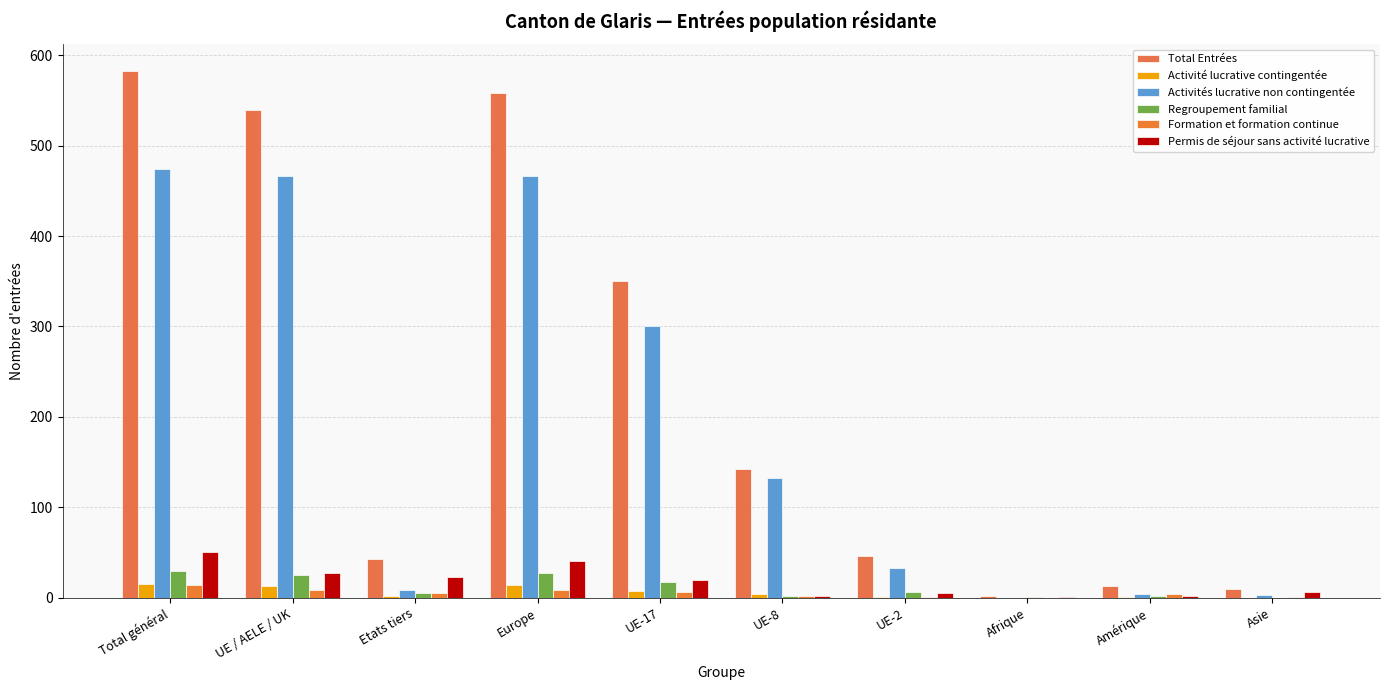

What is the label of the 10th bar from the right?

Total général